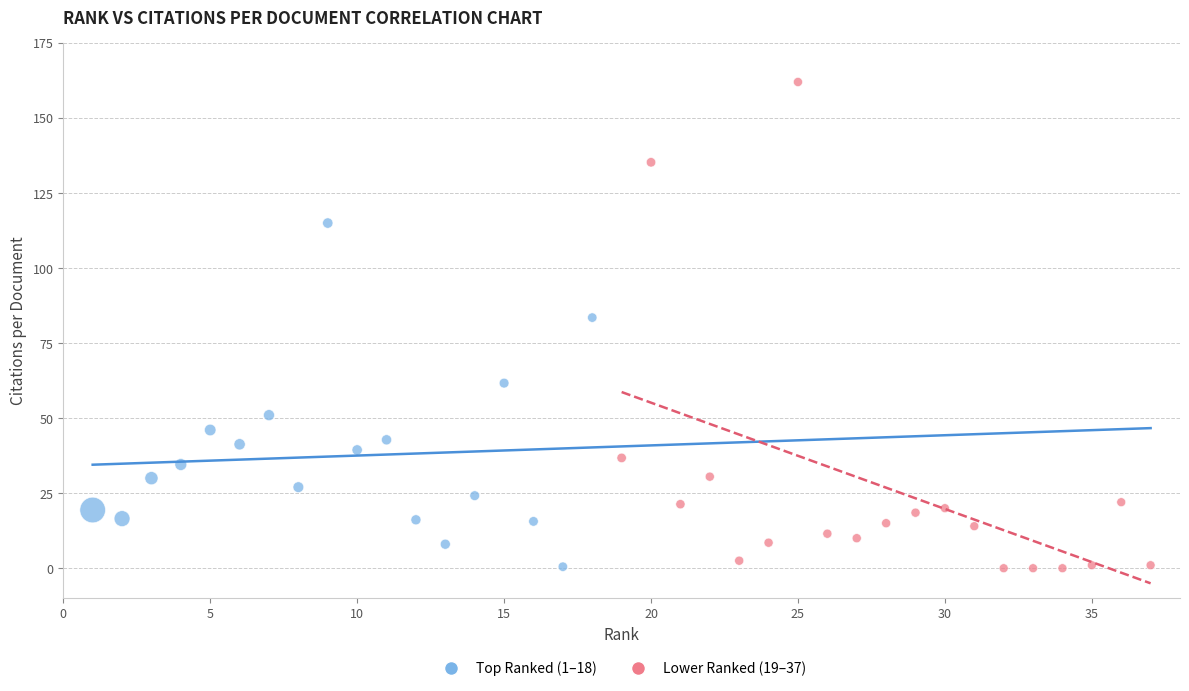

Which series reaches the maximum Y coordinate?

Lower Ranked (19–37)